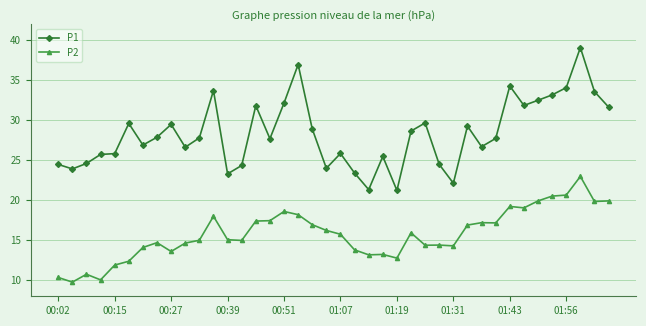

What is the value of the P2 point at the 33rd from the left?

19.2